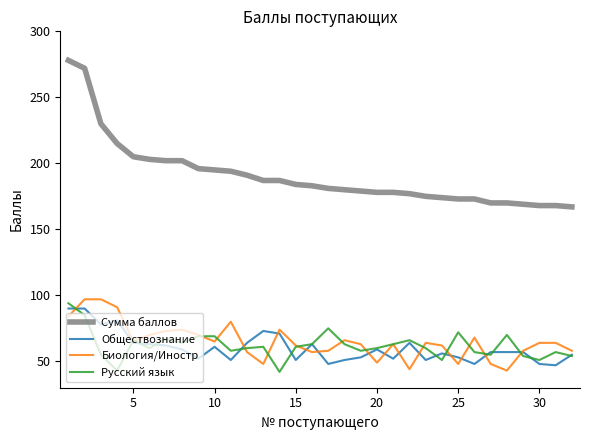

What is the maximum value shown in the chart?

278